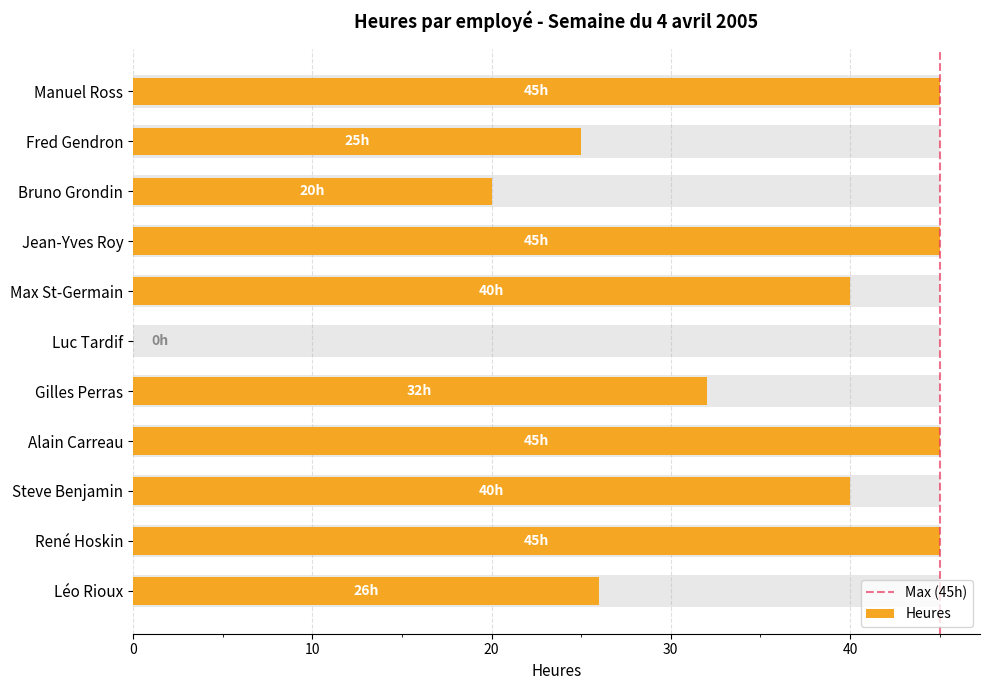

True or false: the data shows 45 at Jean-Yves Roy.

True